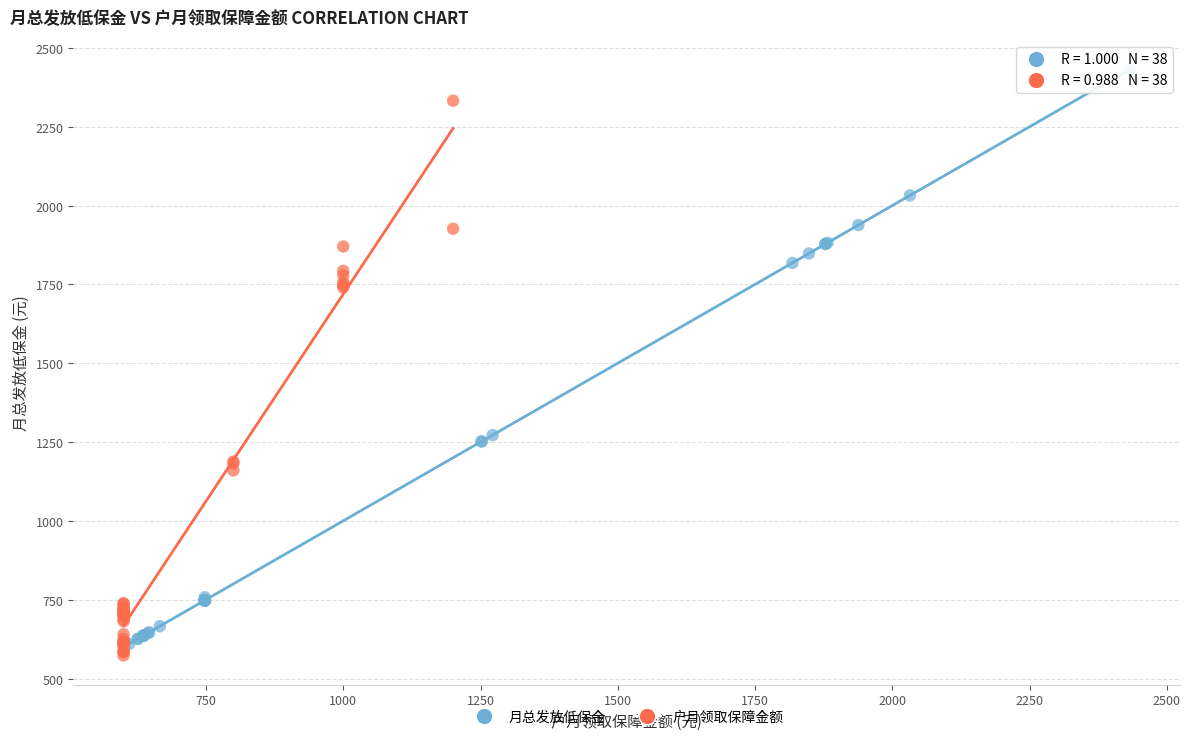

Which series has the widest spread of Y values?

月总发放低保金